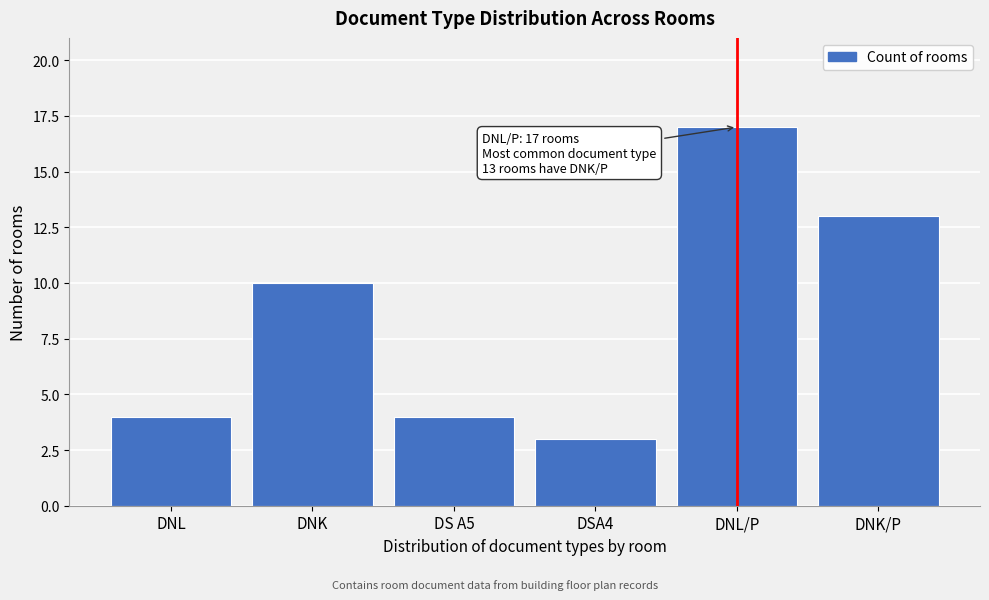

Reading right to left, what are all the values shown in this chart?

DNK/P=13	DNL/P=17	DSA4=3	DS A5=4	DNK=10	DNL=4